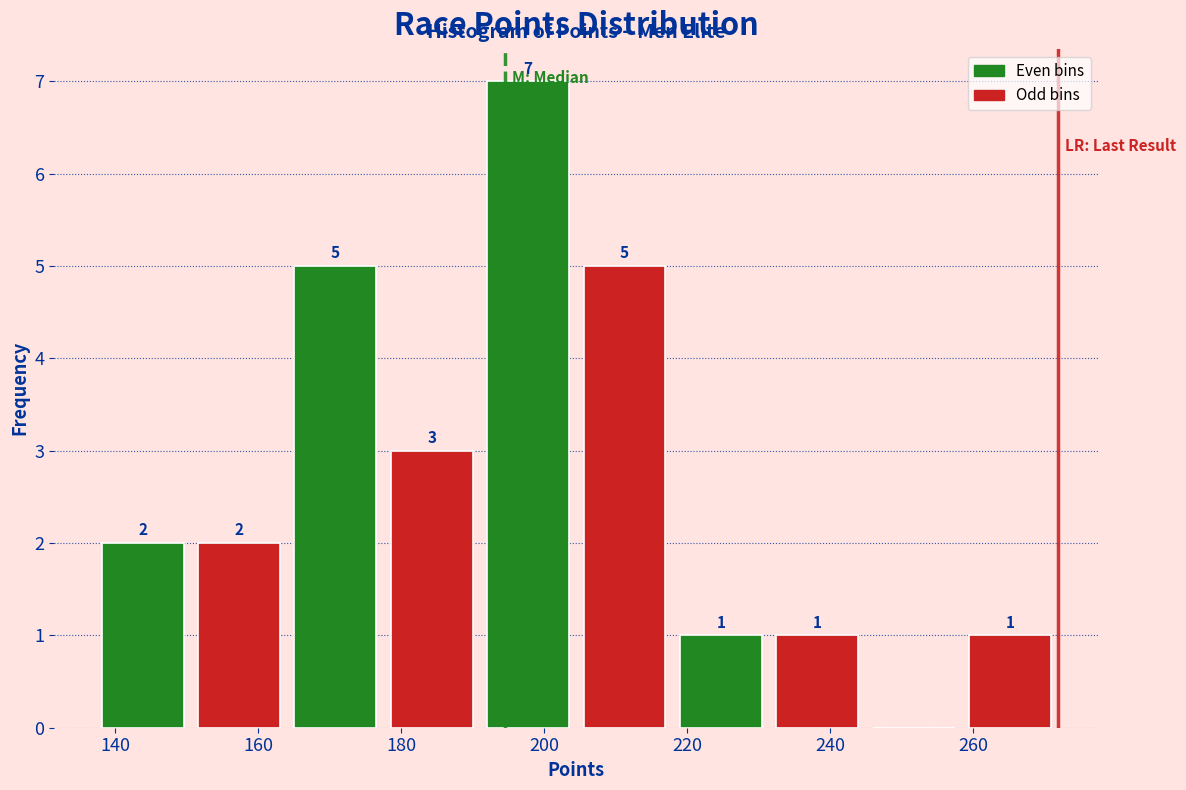

Over which range of the x-axis is the bar tallest?

192 to 204